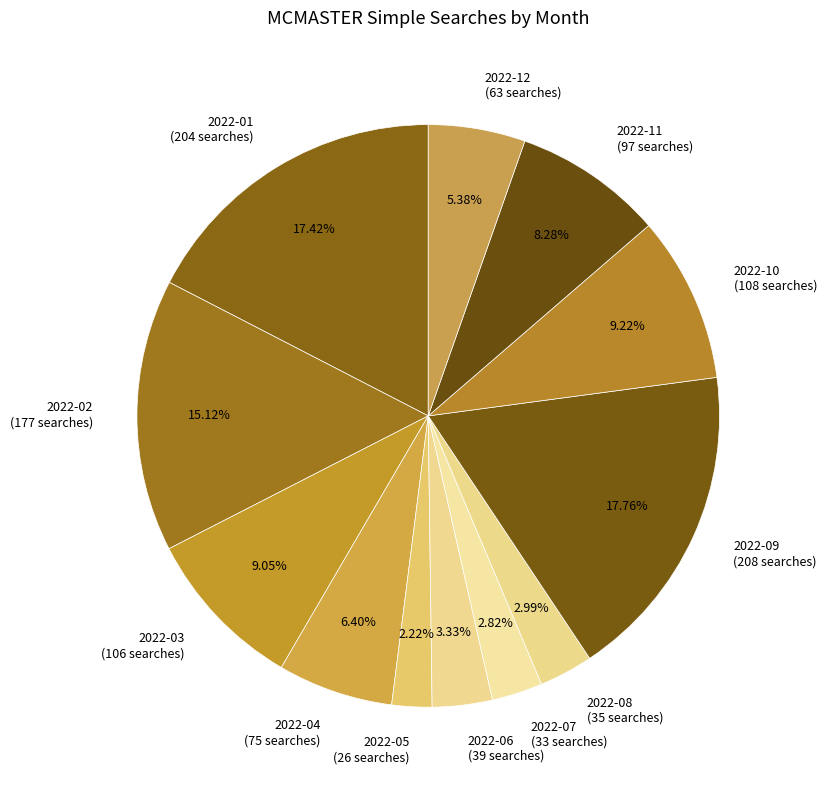

Between 2022-11 and 2022-12, which is larger?

2022-11